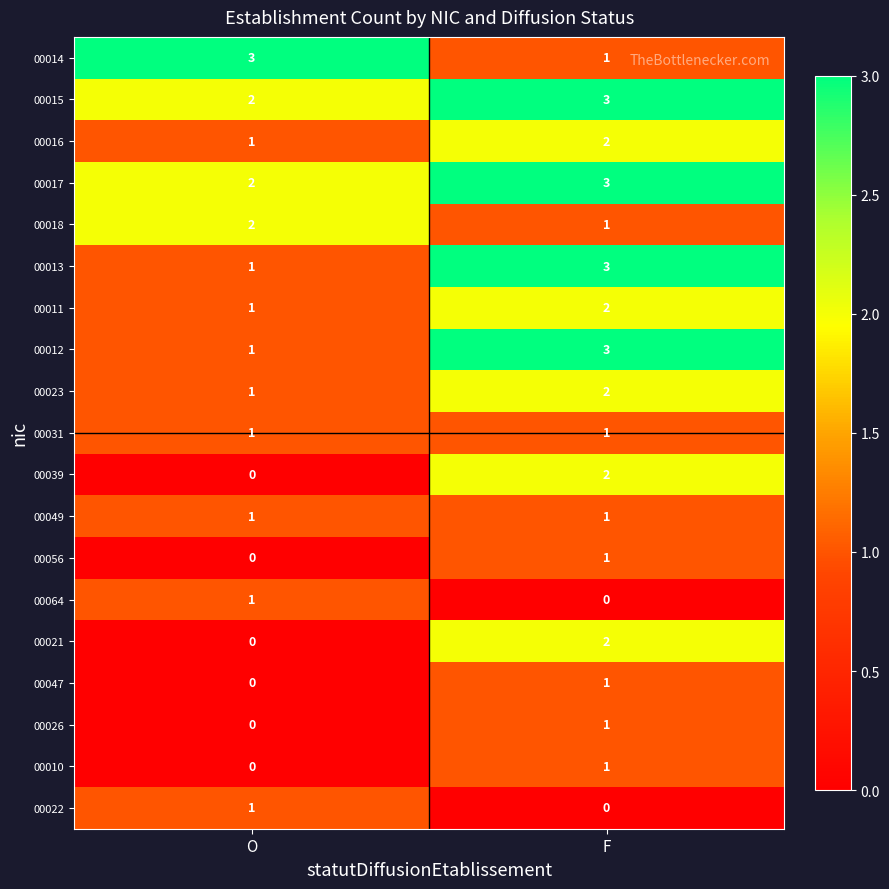

What is the difference between the highest and lowest values at O?

3